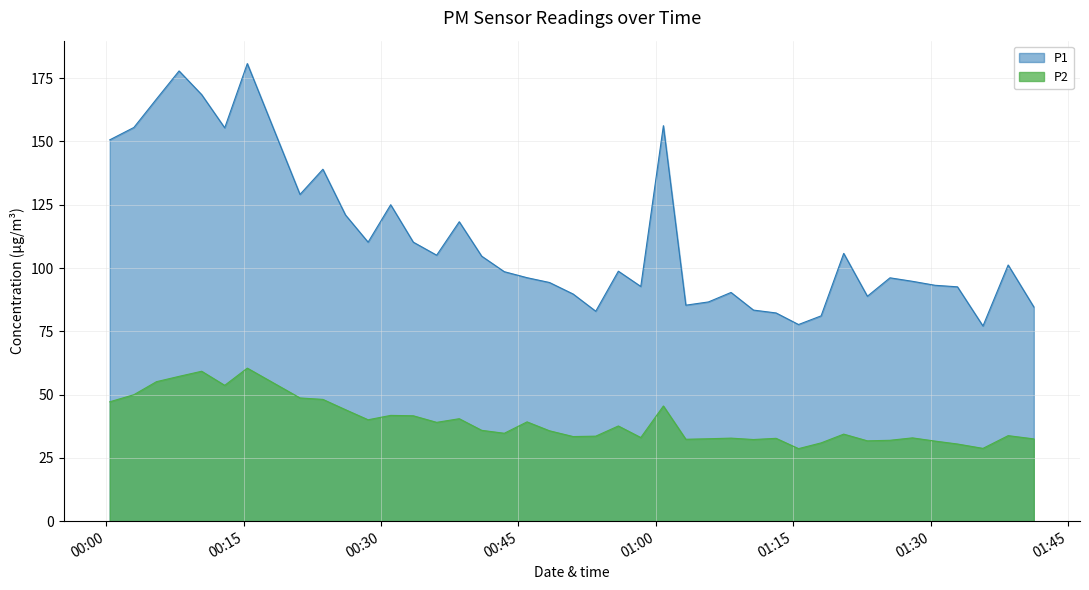

What is the sum of all P1 values?

4448.1